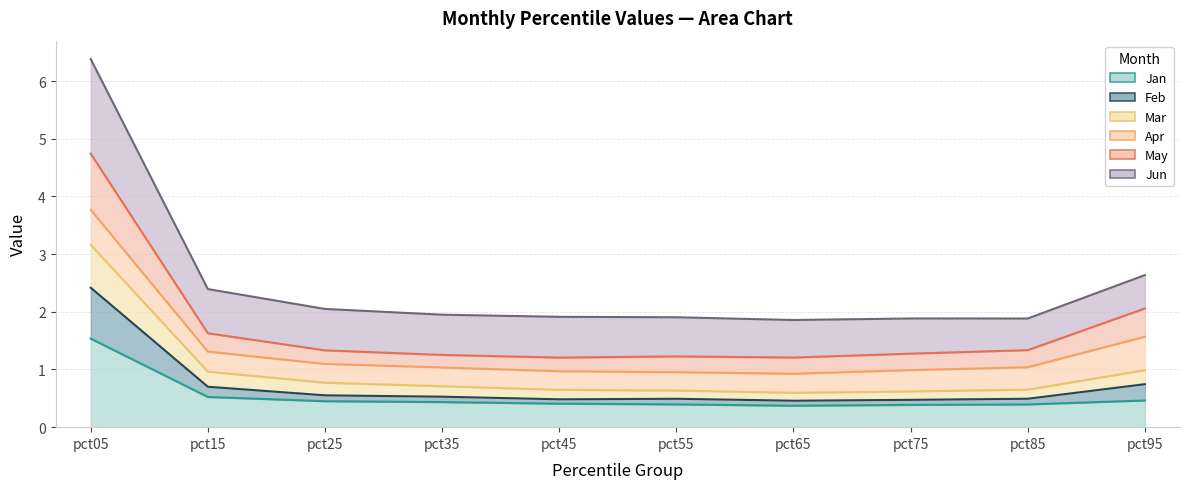

How many categories are shown in the chart?

10